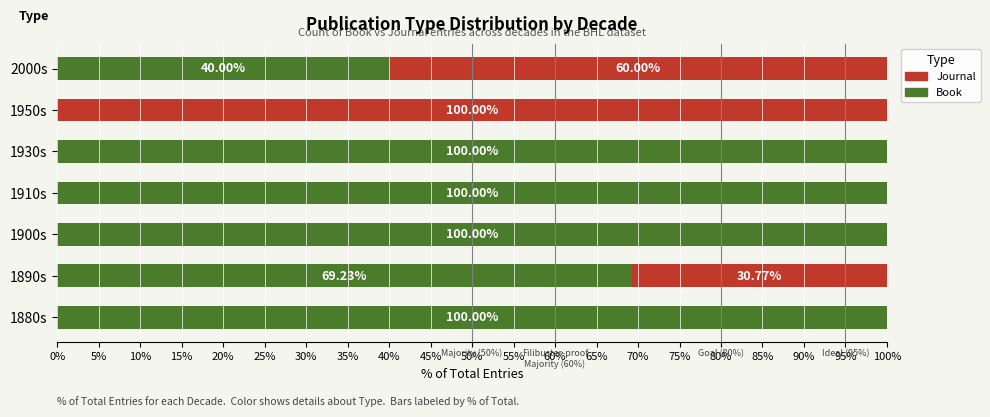

What position from the left is 1930s?

5